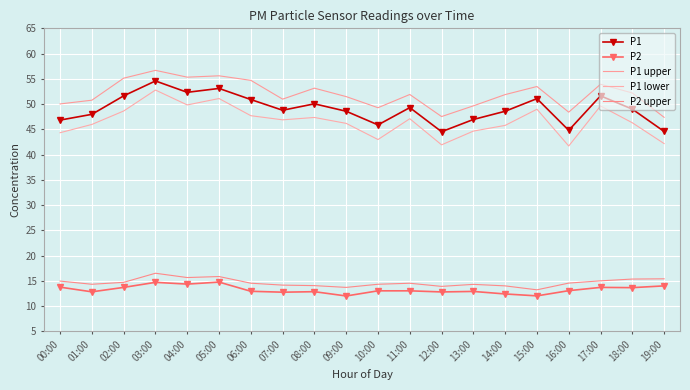

Rank the series at 06:00 from highest to lowest value.

P1 upper, P1, P1 lower, P2 upper, P2